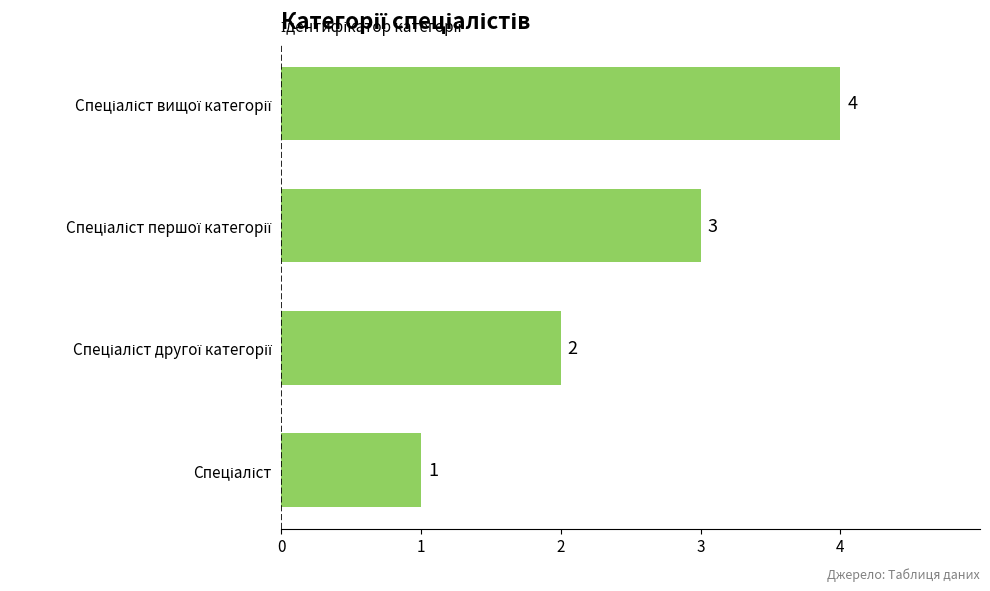

What is the maximum value shown in the chart?

4